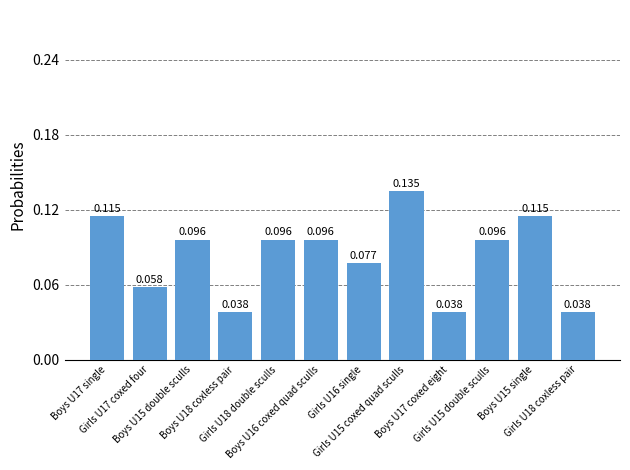

What position from the right is Boys U18 coxless pair?

9